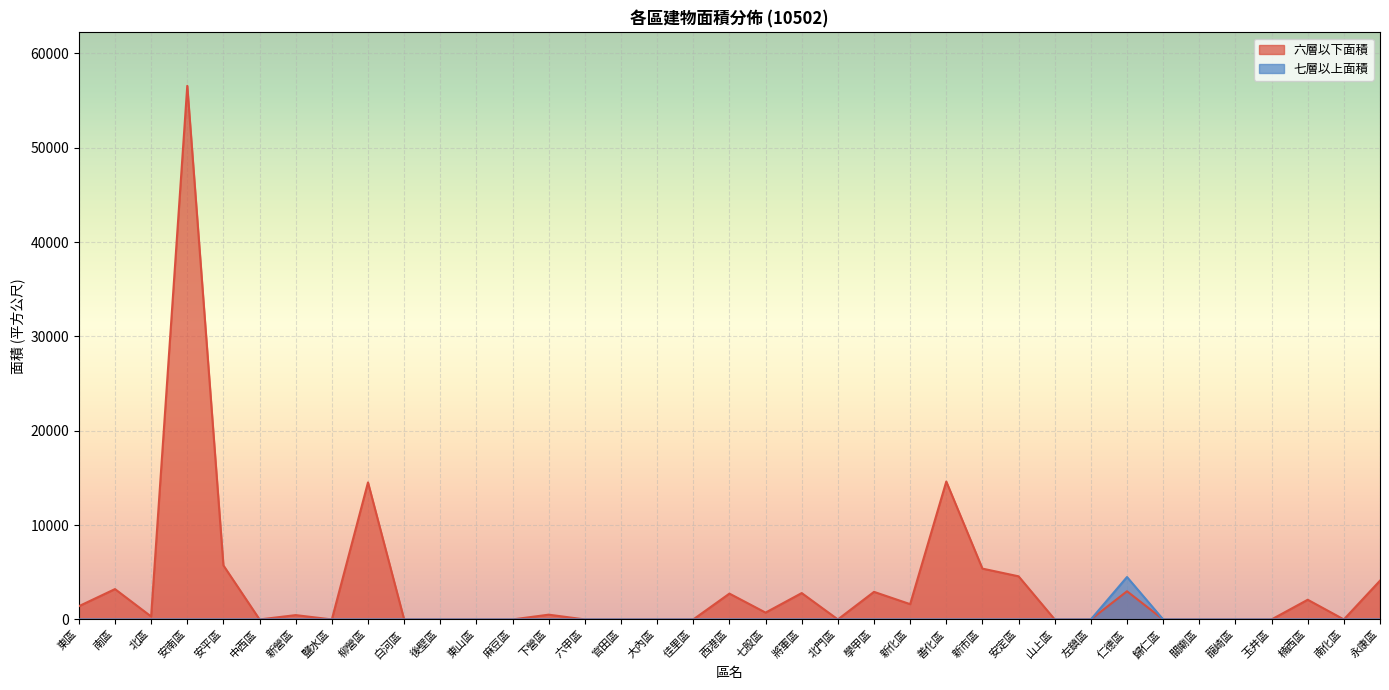

True or false: 六層以下面積 has more than 2 interior local peaks.

True